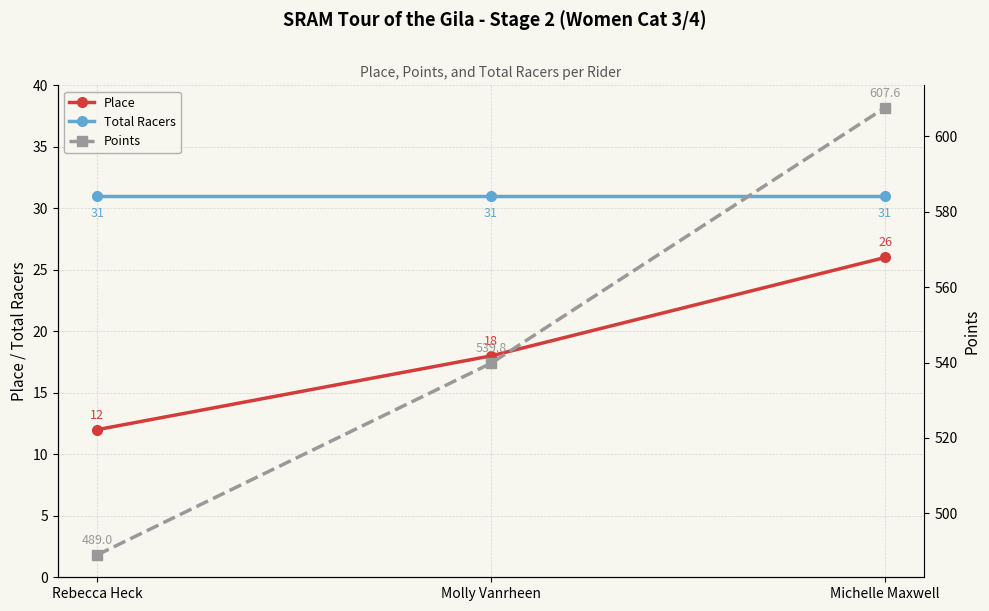

What is the value of the Total Racers point at the 2nd from the left?

31